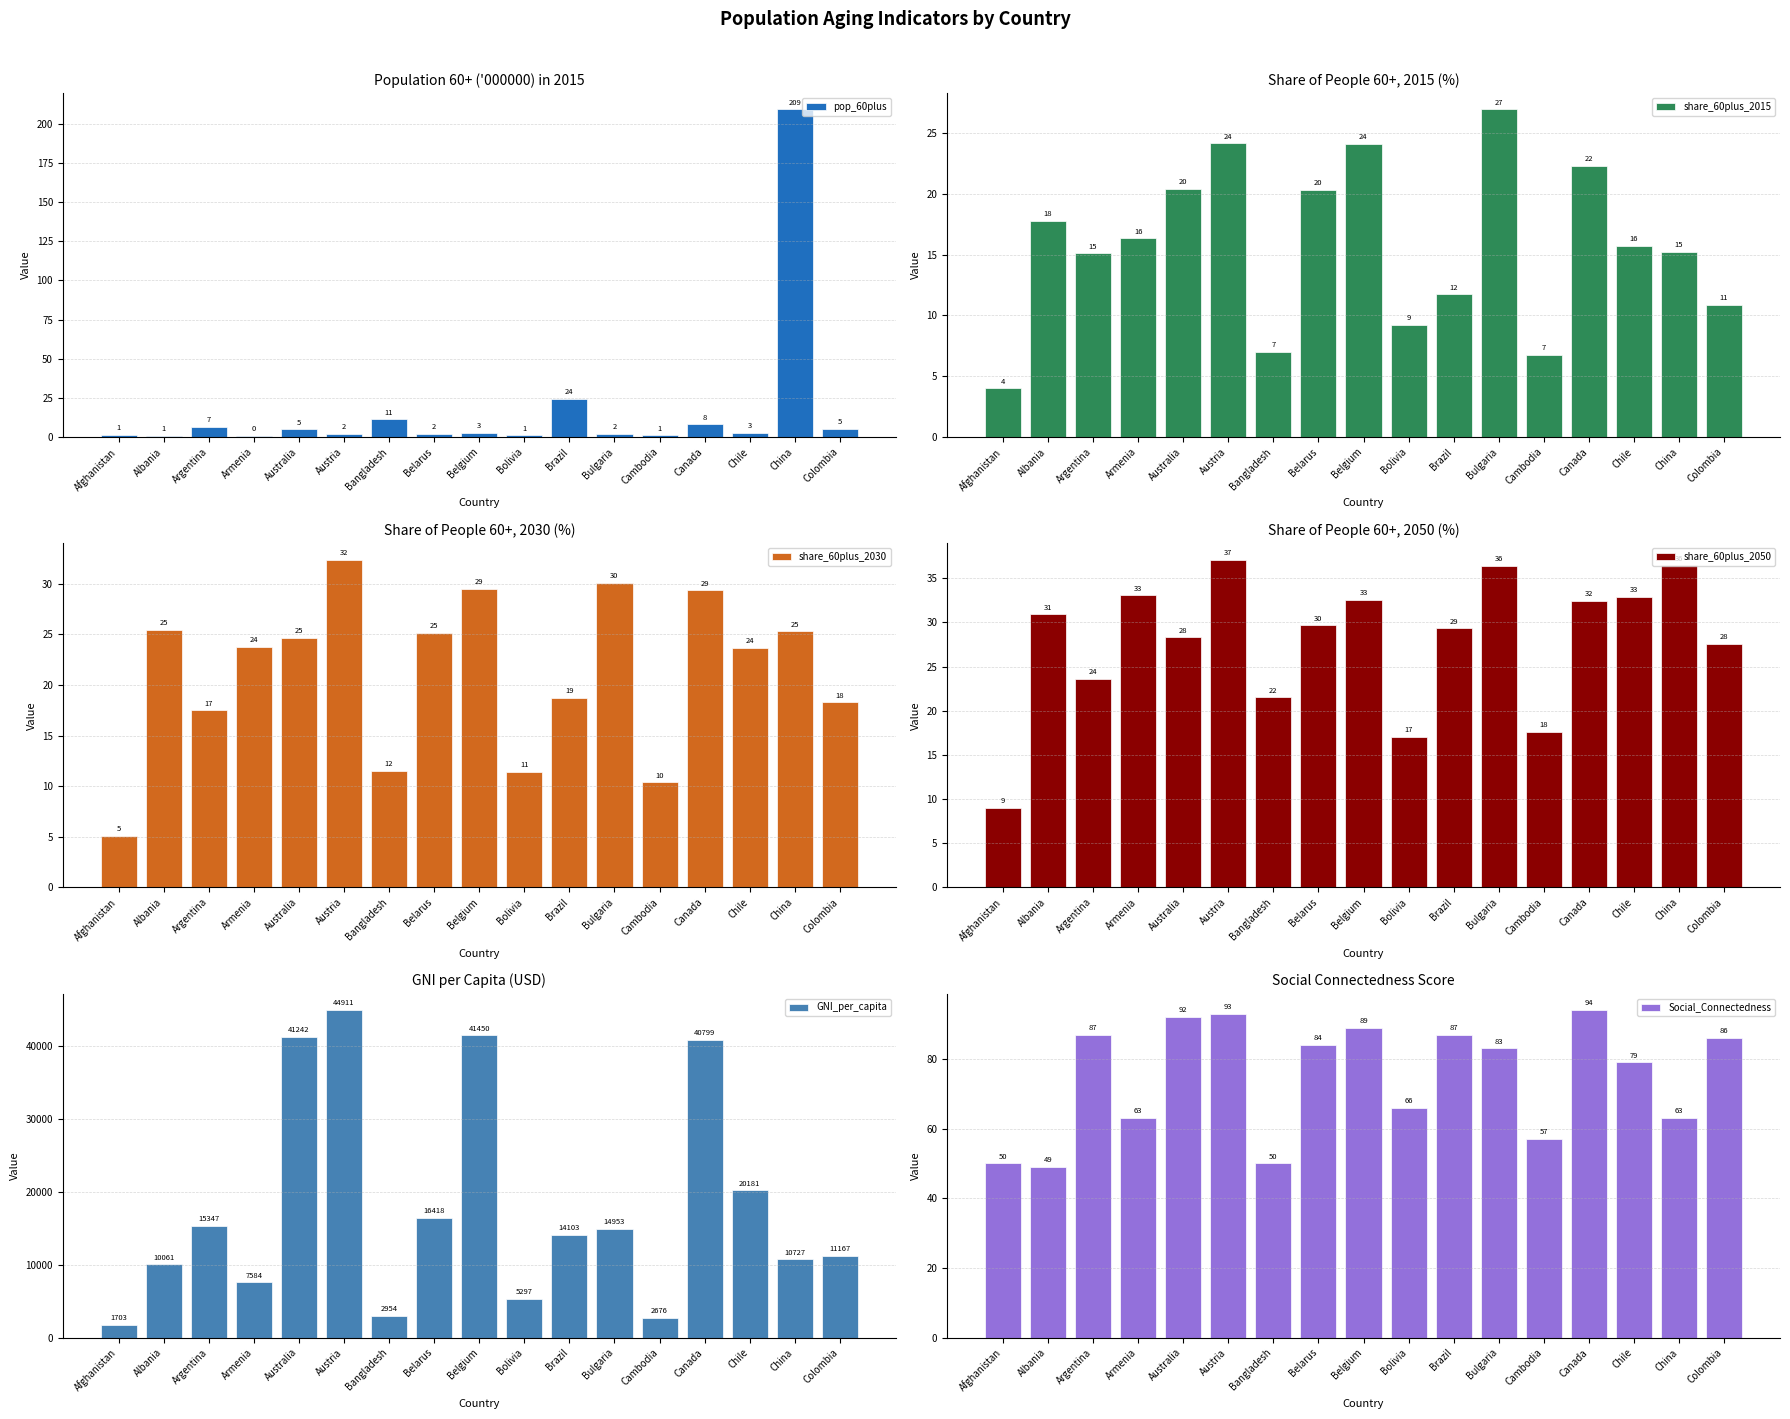

At which label does share_60plus_2050 reach its minimum?

Afghanistan